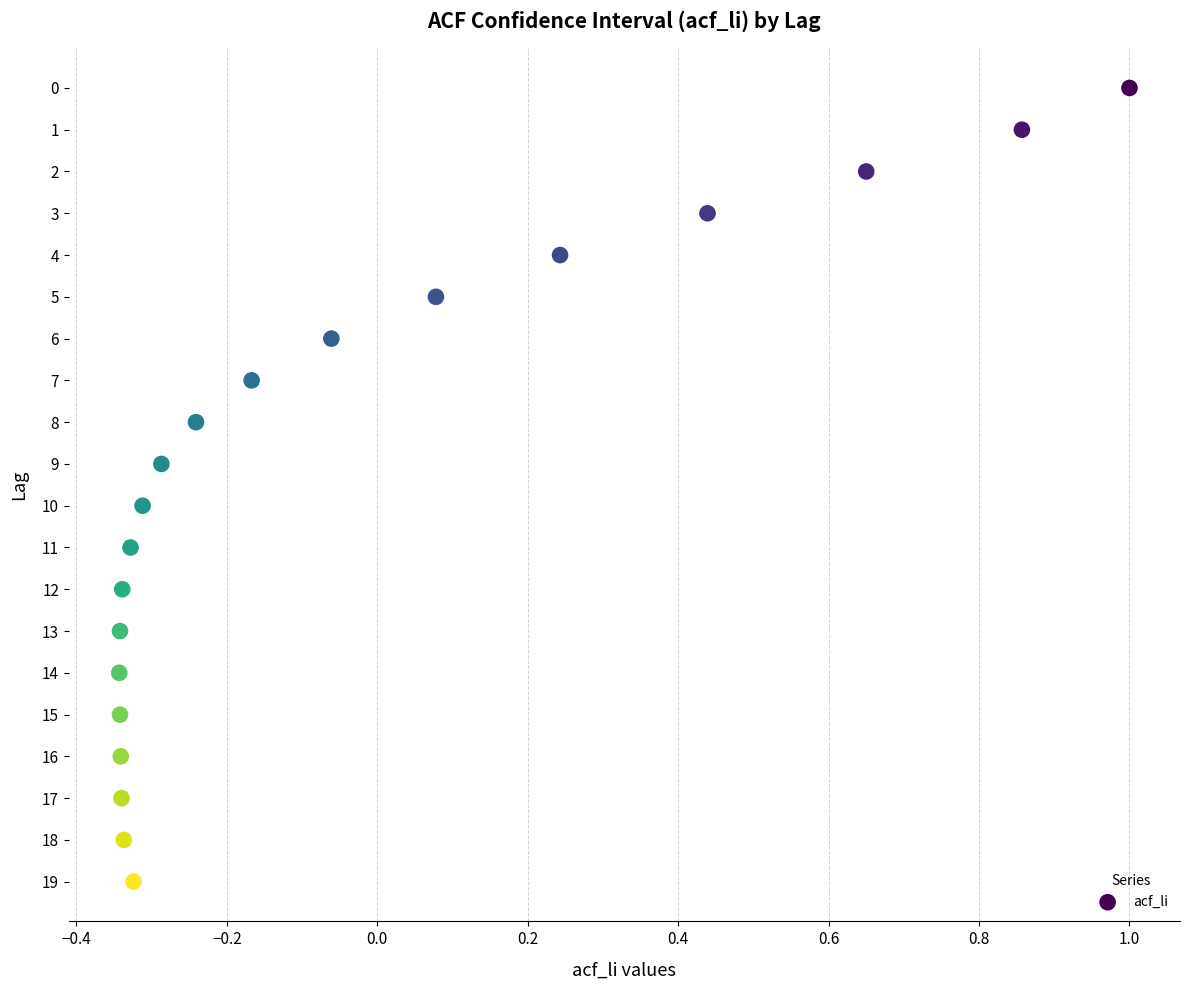

What is the range of Y values (max minus min)?

19